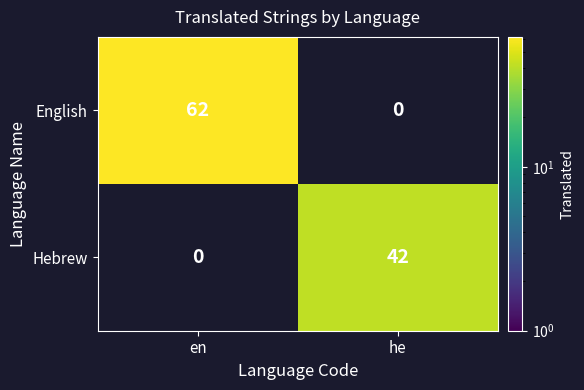

The value of English at en is 62. True or false?

True